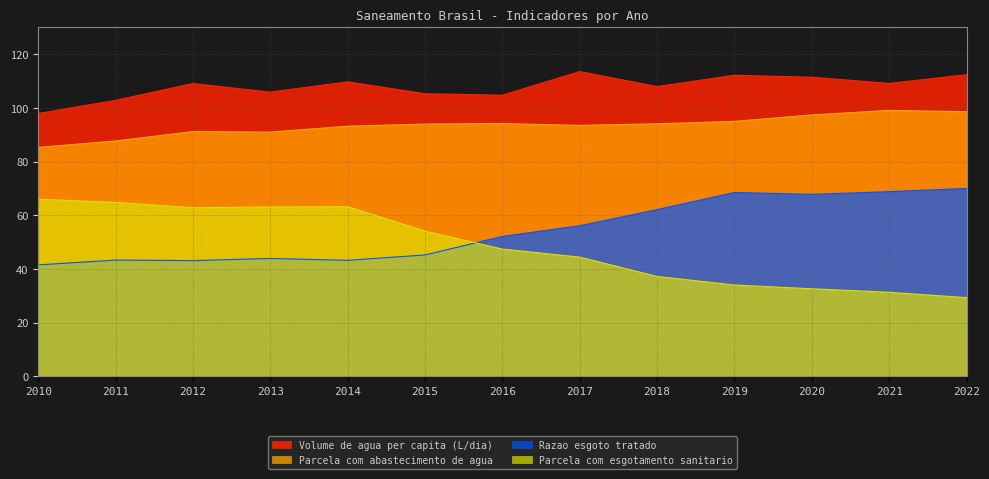

What is the average value of the Parcela com esgotamento sanitario series?

48.5